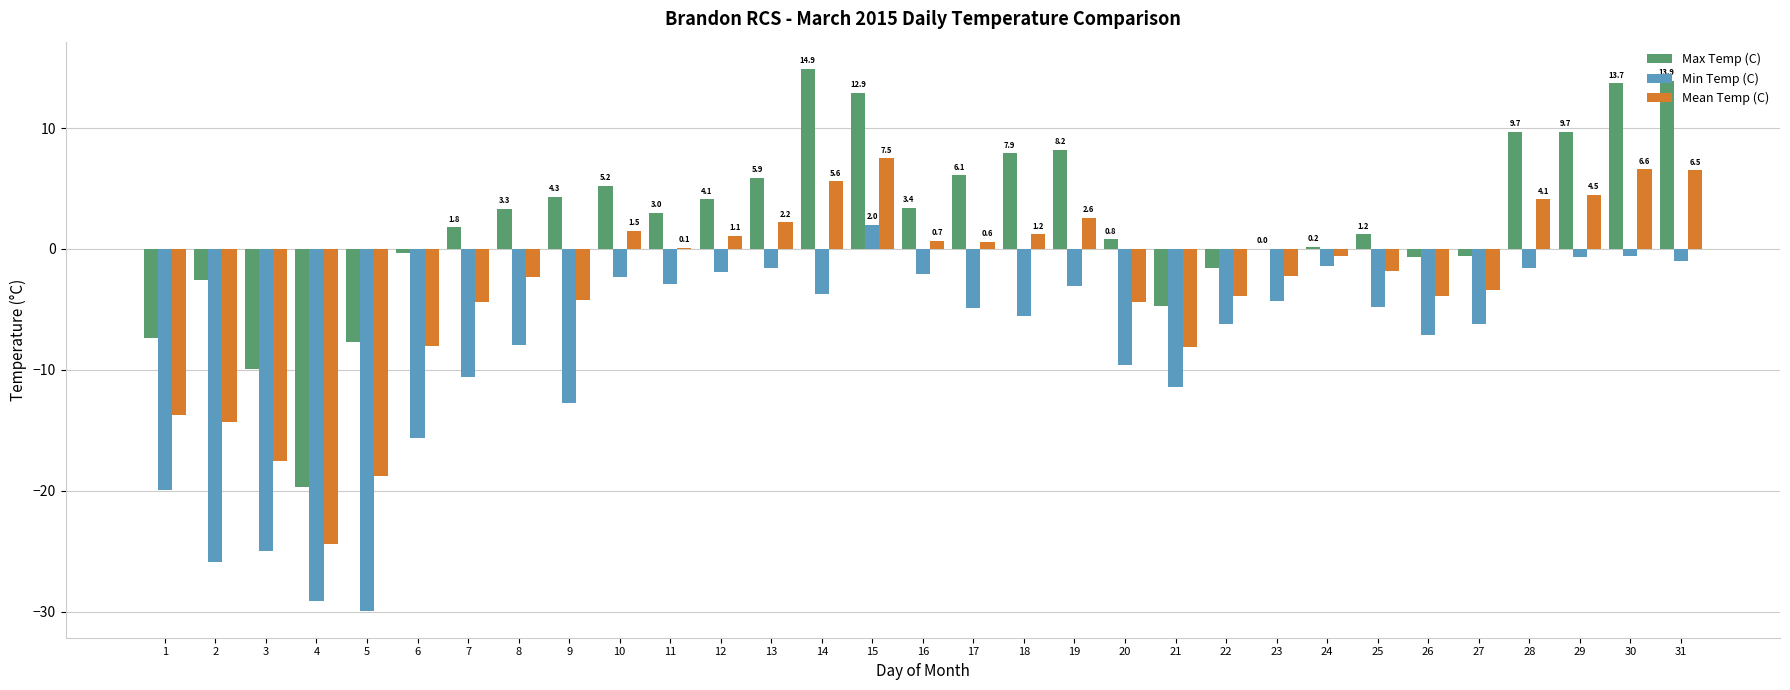

What is the total value across all series at 4?

-73.2